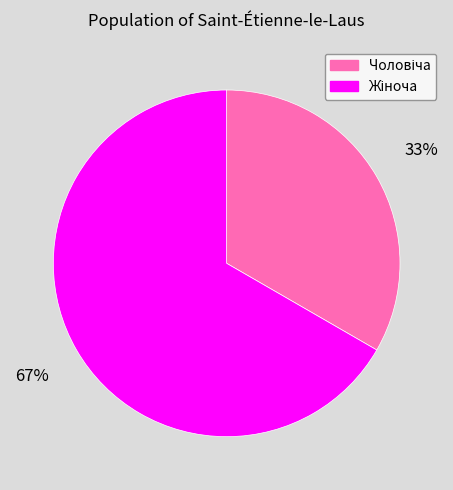

Is there a majority slice in this chart?

Yes